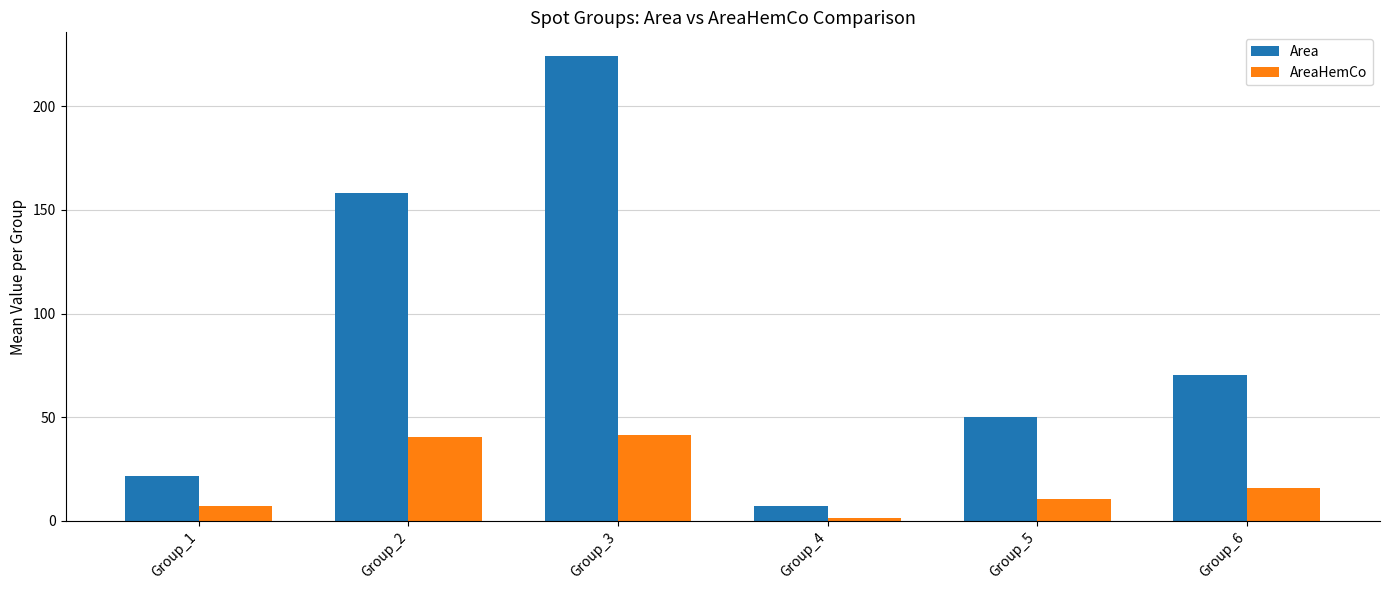

Is it true that Area equals 120.7 at Group_6?

False